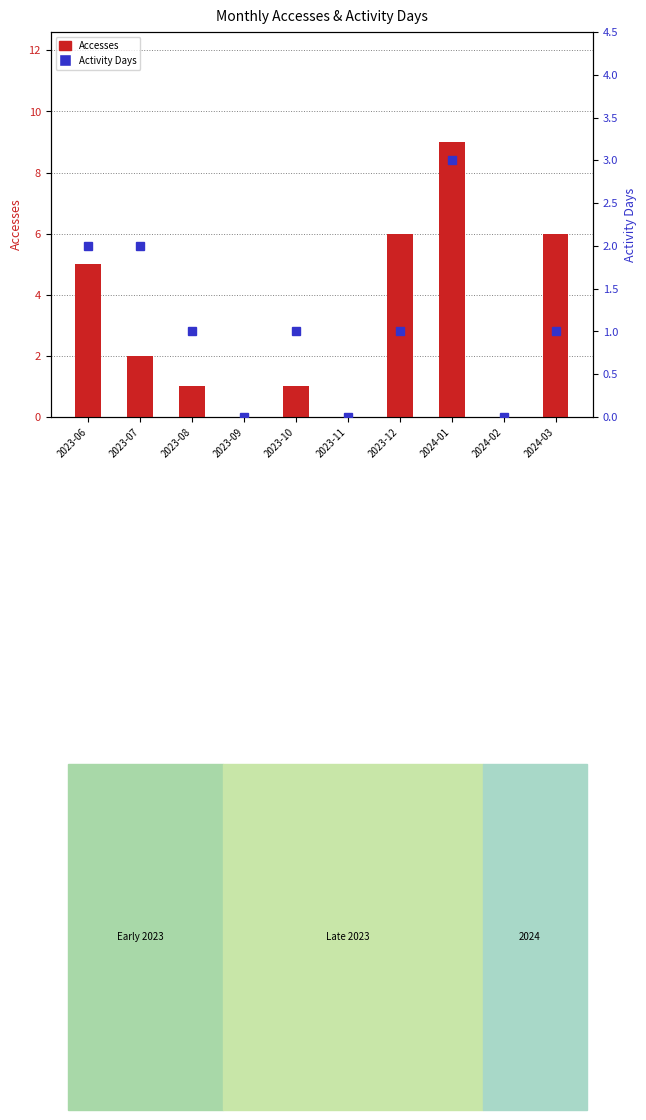

Is it true that Activity Days equals 3 at 2023-07?

False